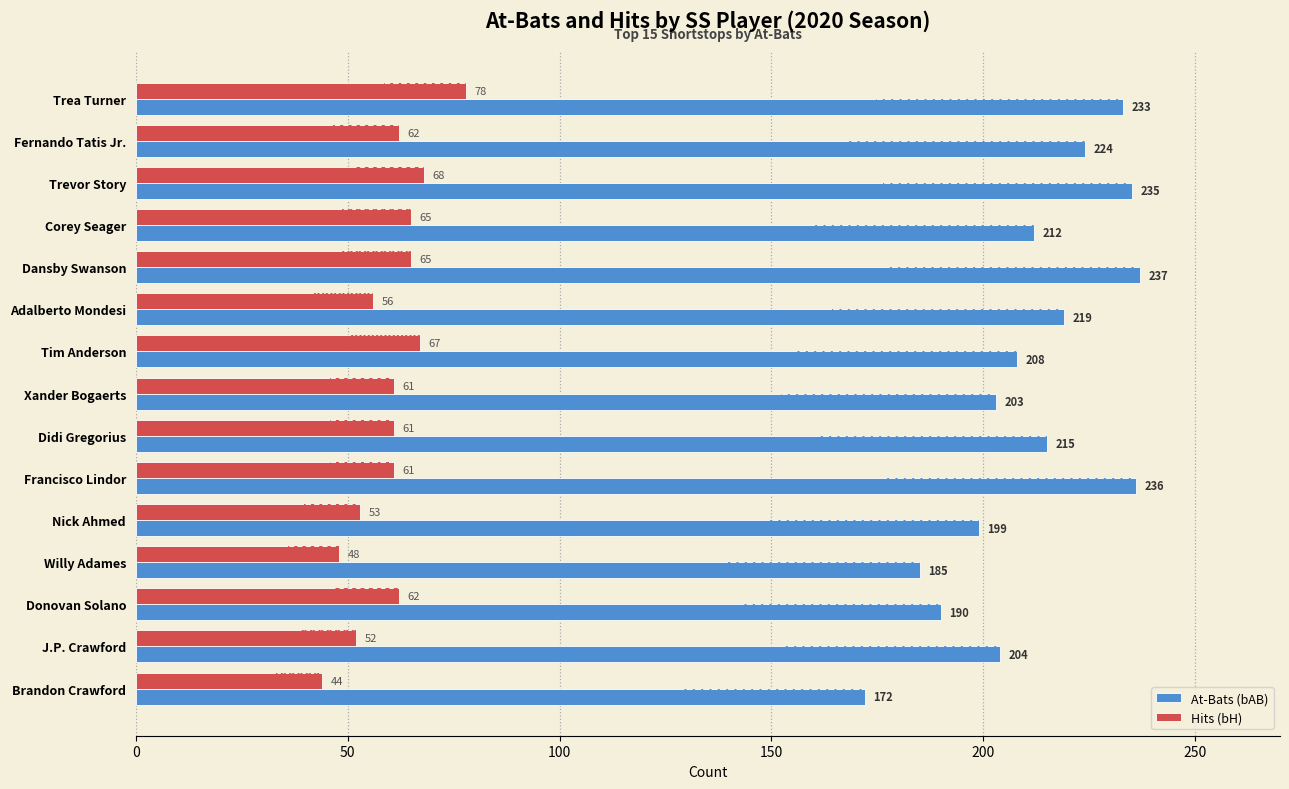

How many series are shown in this chart?

2